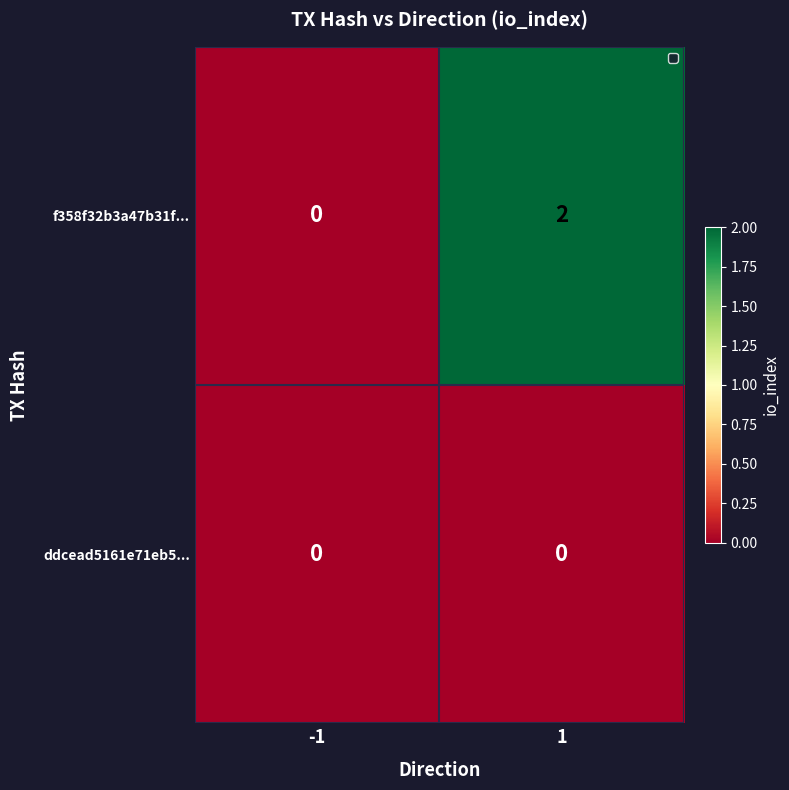

At which category is the sum across all series the highest?

1